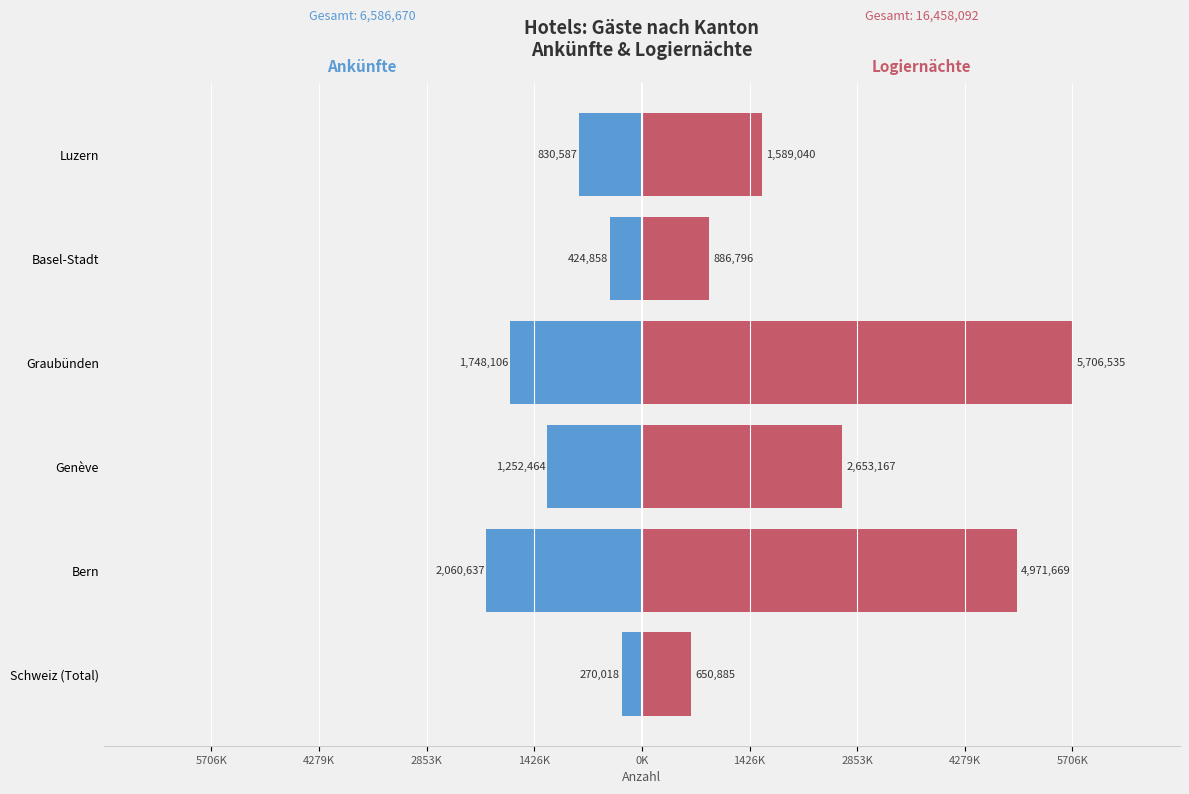

Reading right to left, extract all data points from this chart.

Ankünfte: -830587	-424858	-1748106	-1252464	-2060637	-270018
Logiernächte: 1589040	886796	5706535	2653167	4971669	650885